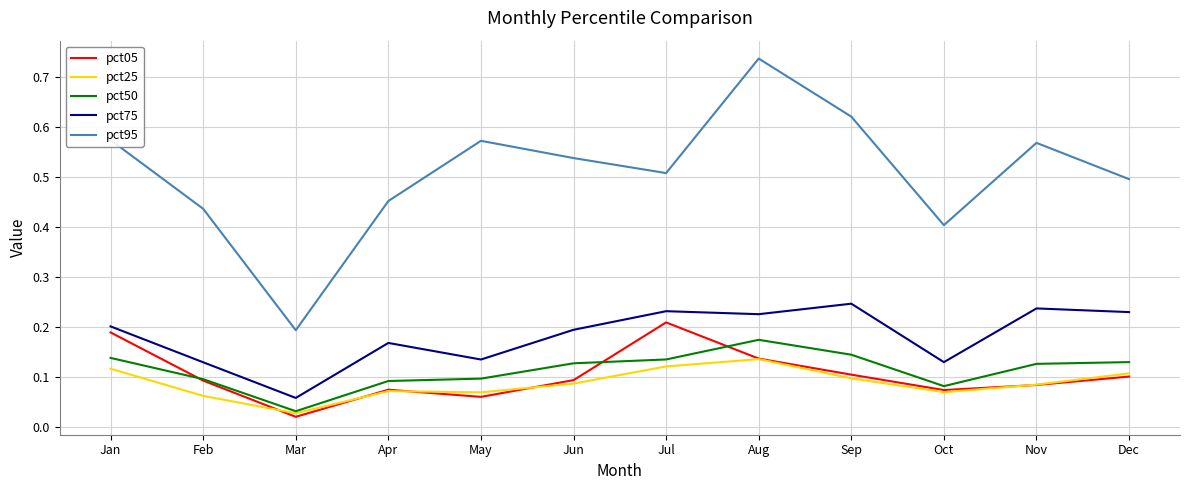

Which category has the lowest value in the pct75 series?

Mar